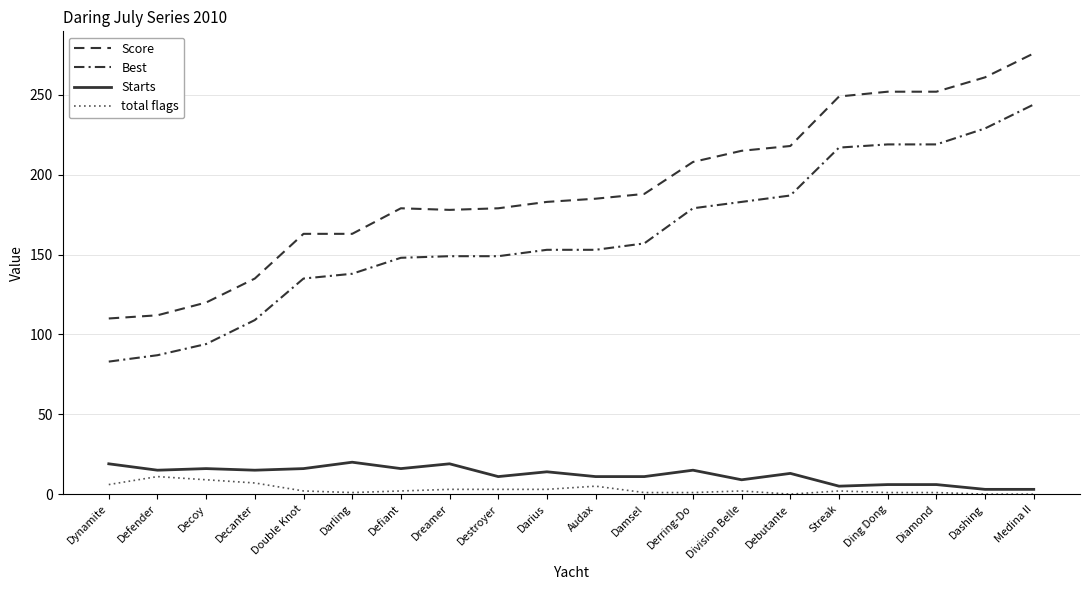

Does the chart have visible grid lines?

Yes